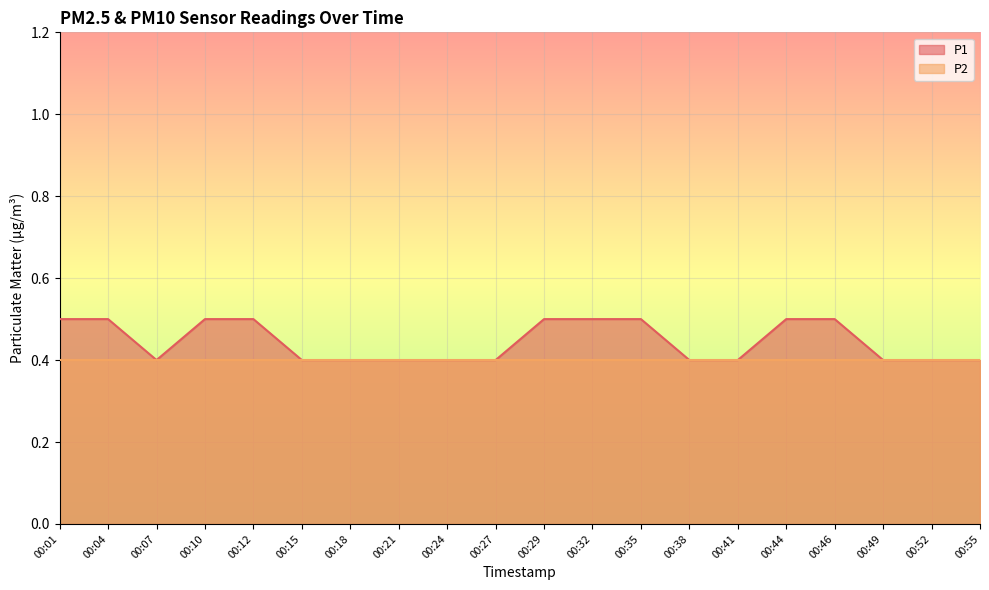

Read the value at 00:35.

0.5